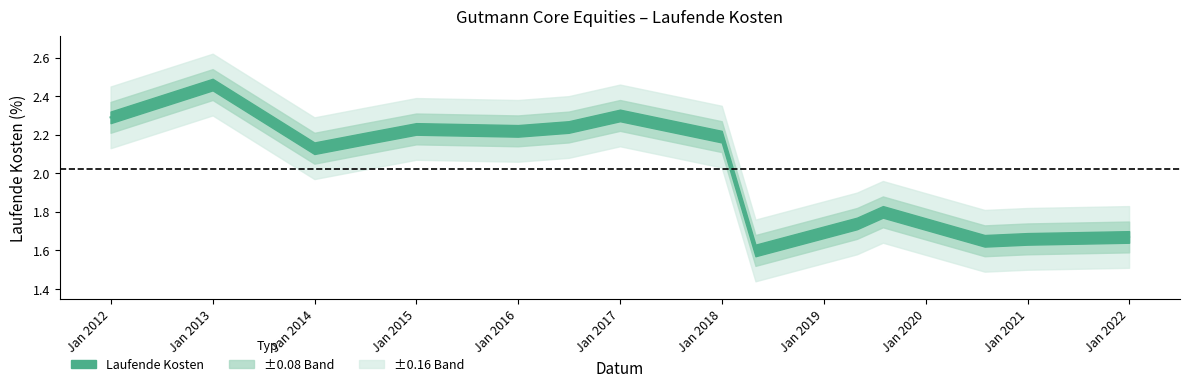

Is it true that the value at 2013-12-31 is 2.1?

True